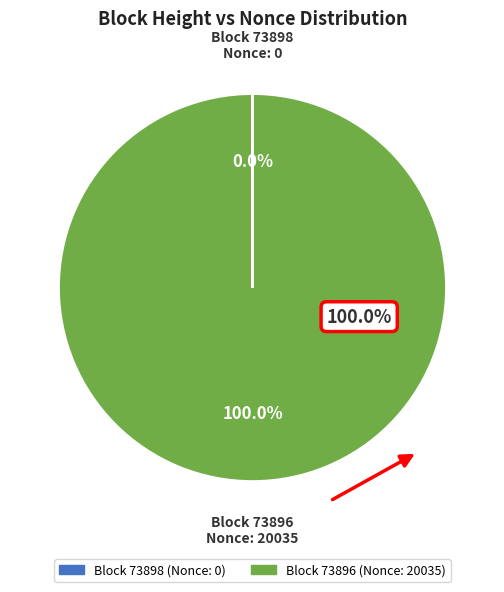

The 73898 slice represents 0% of the pie. True or false?

True